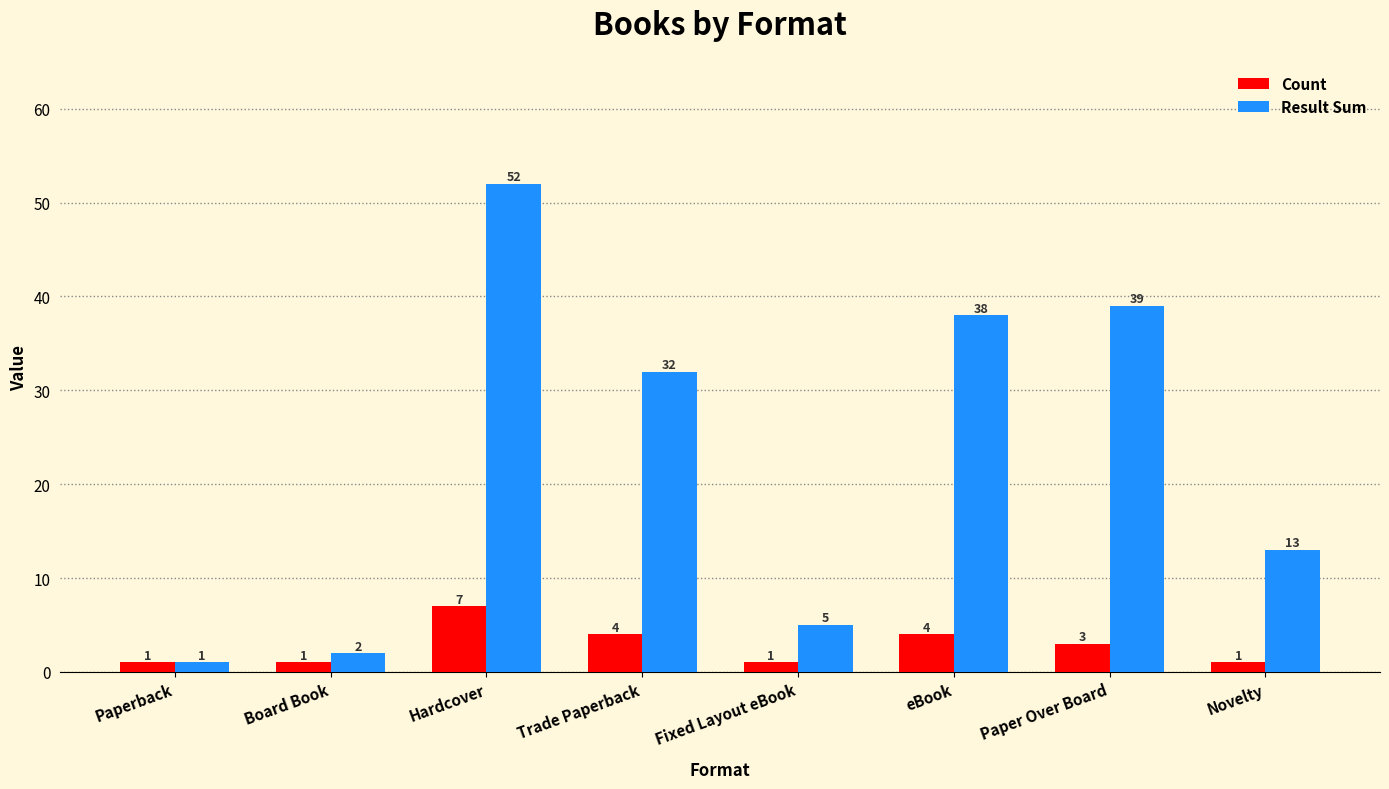

What is the difference between the second highest and minimum values in the Result Sum series?

38